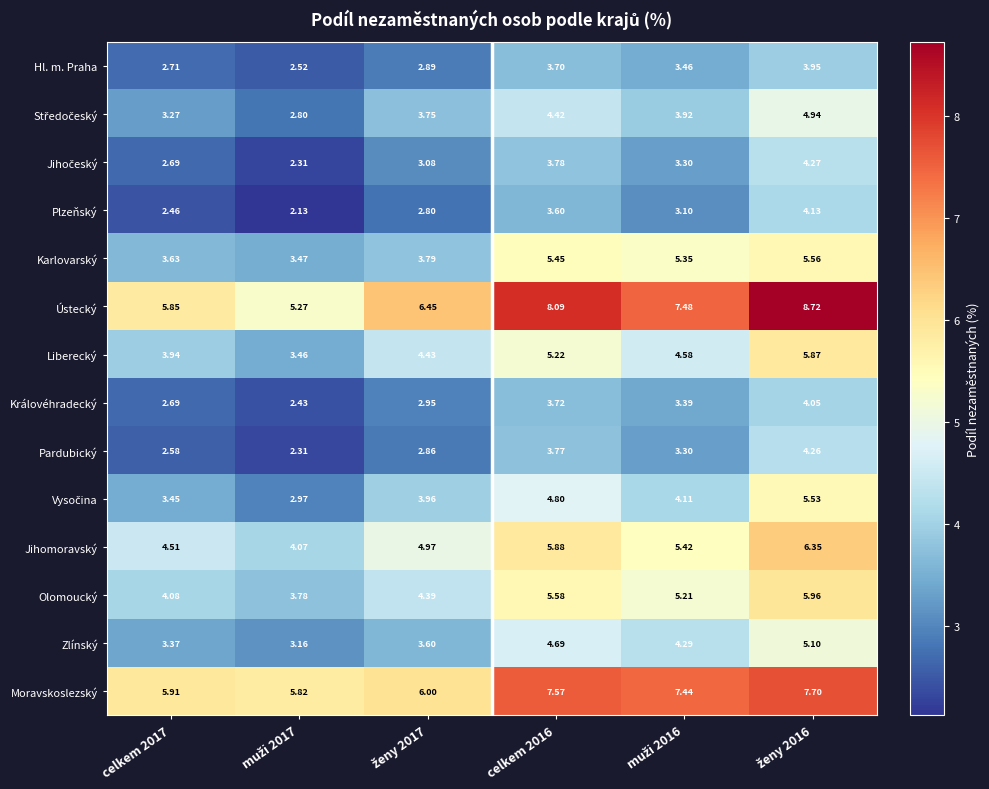

Which series has the widest spread of values?

Ústecký